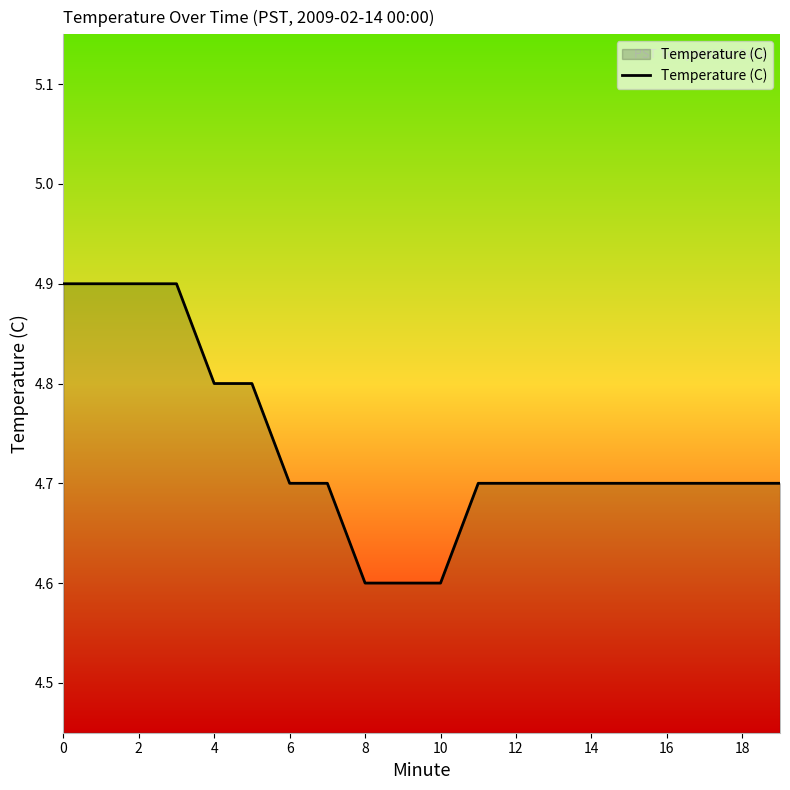

What is the maximum value shown in the chart?

4.9